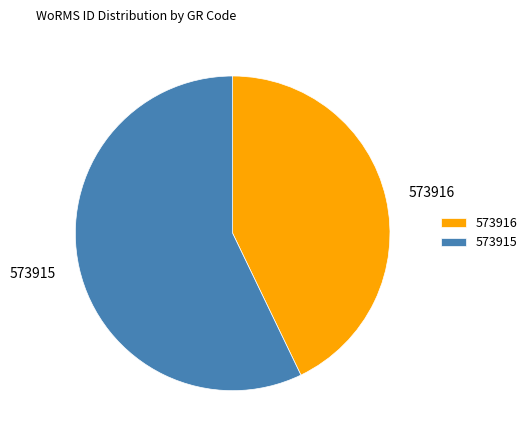

Combined, do 573916 and 573915 account for over 50%?

Yes